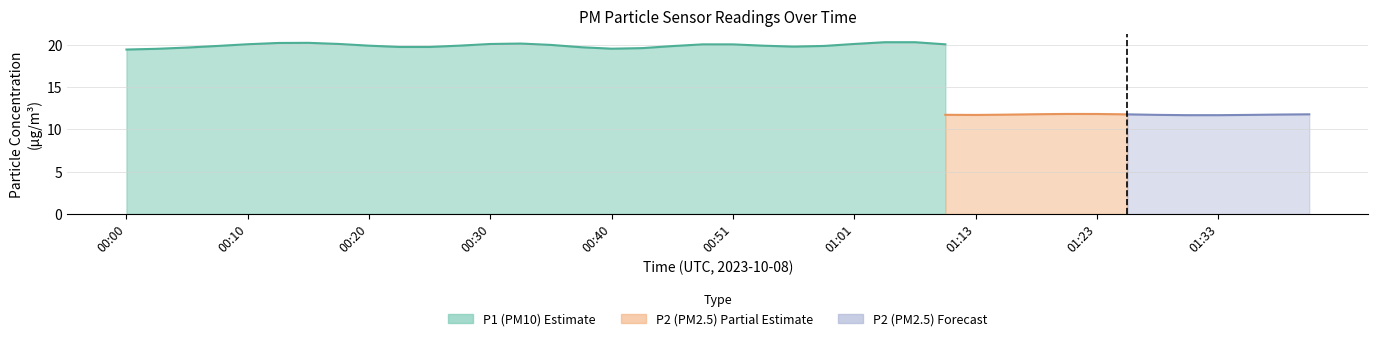

Between 01:38 and 00:43, which is larger?

00:43